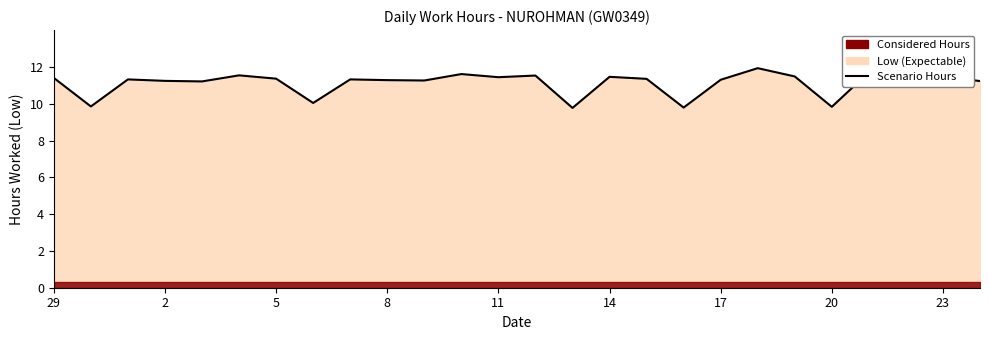

What is the change in value from 5 to 11?

-0.1